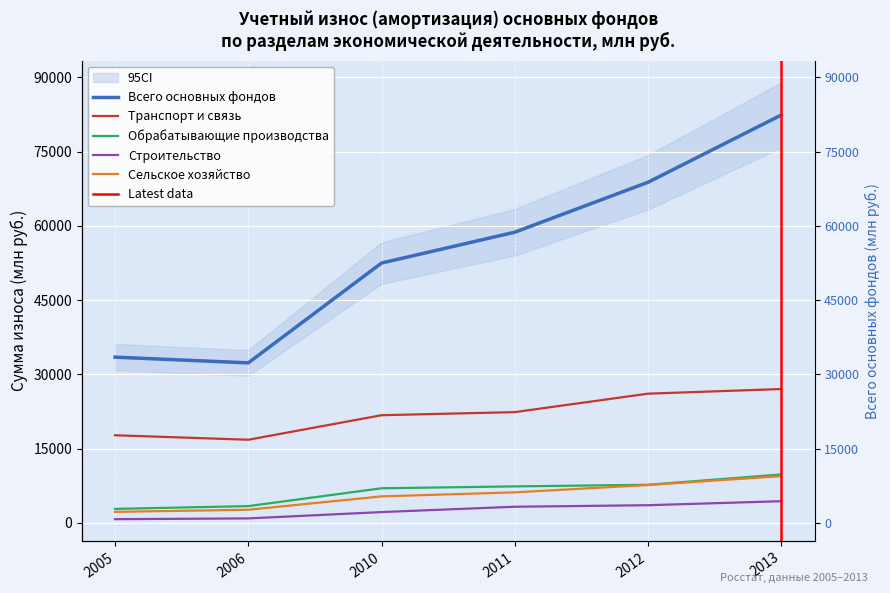

Between 2010 and 2012, which series saw the biggest shift?

Всего основных фондов